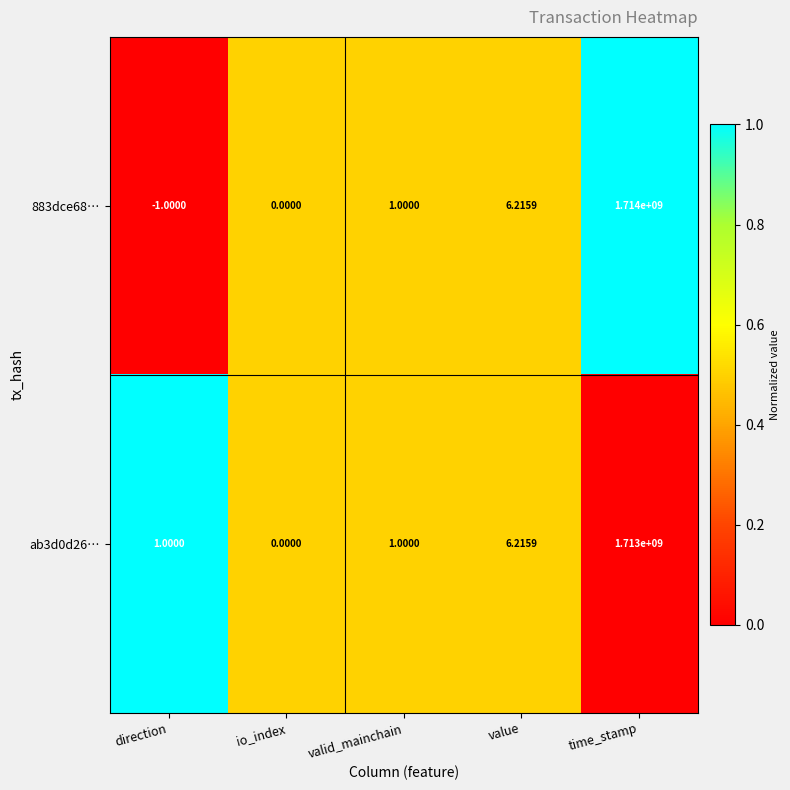

Between valid_mainchain and time_stamp, which series saw the biggest shift?

883dce68…